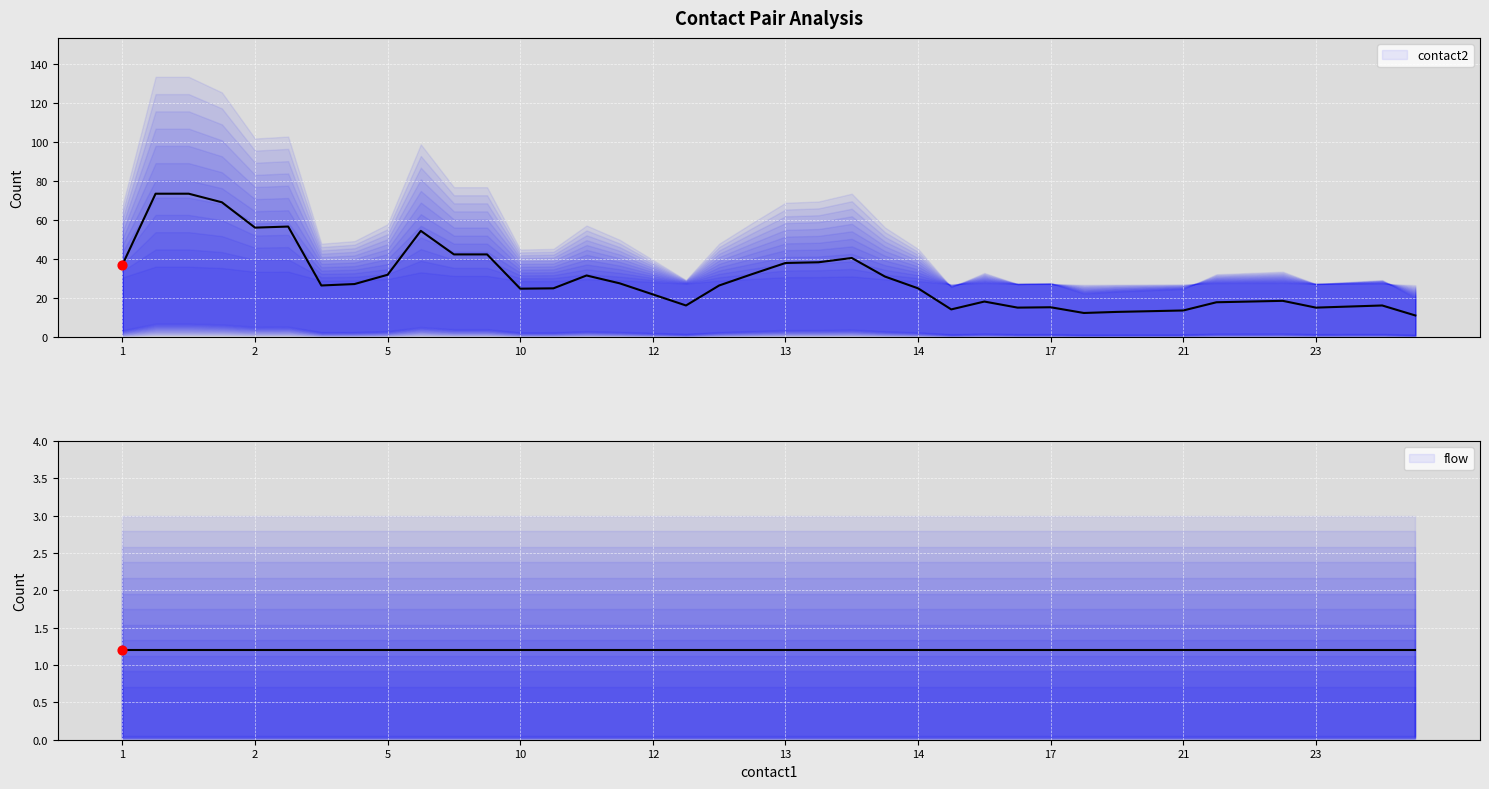

What are all the series names shown in the legend?

contact2 (median), flow (median)